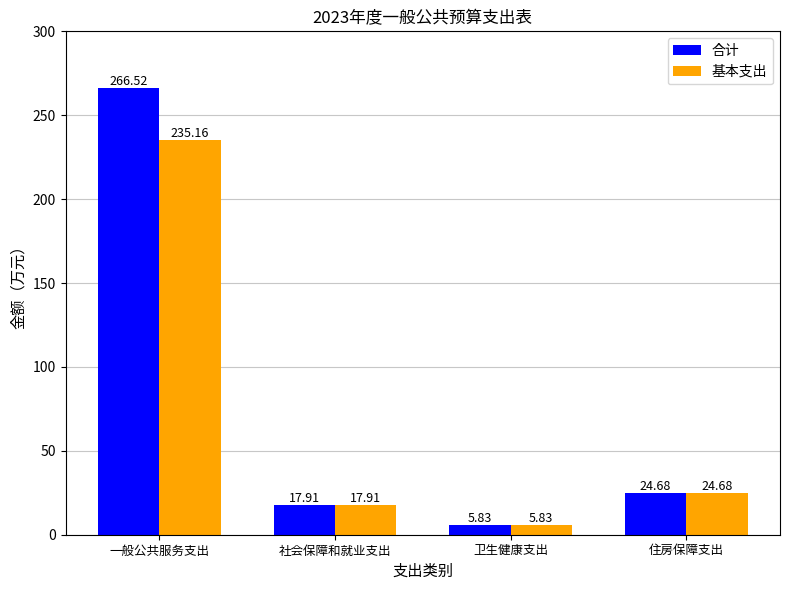

Rank the series by their average value, from highest to lowest.

合计, 基本支出